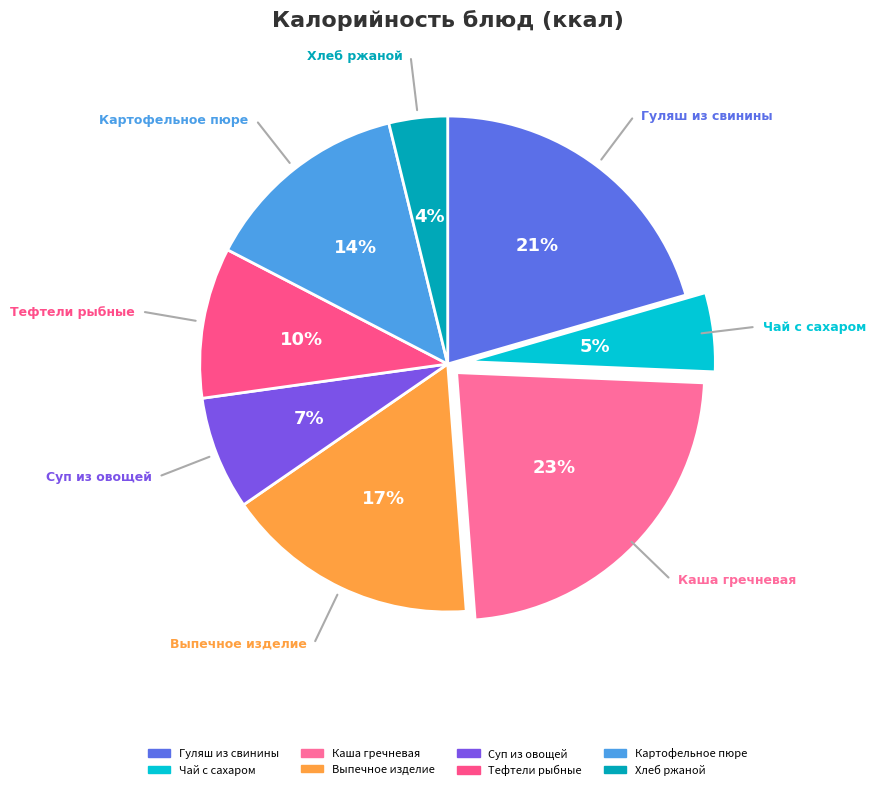

What is the smallest slice in the pie chart?

Хлеб ржаной